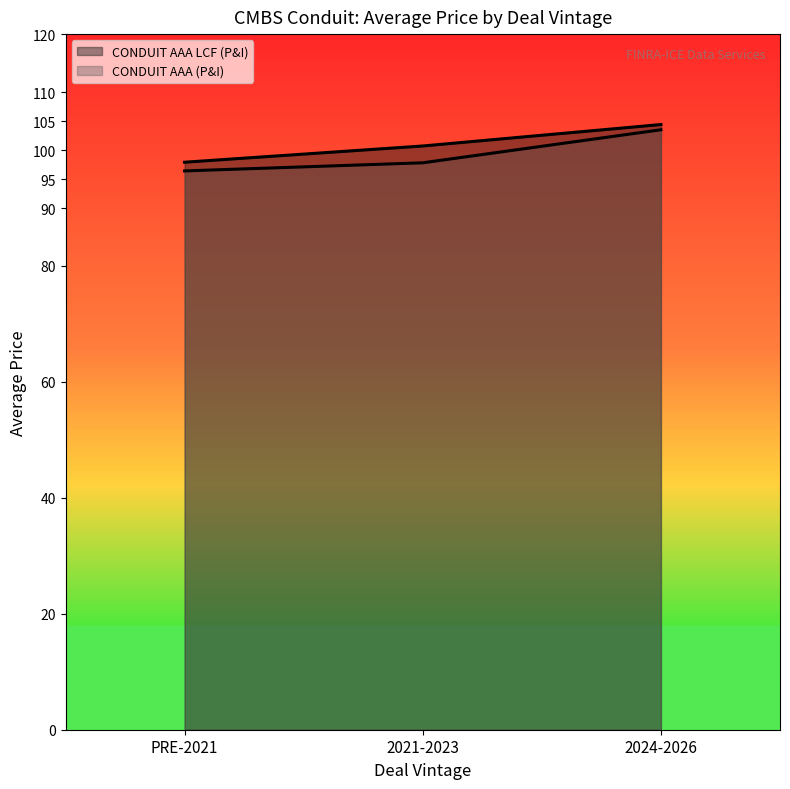

What is the difference between the maximum and minimum values in the CONDUIT AAA (P&I) series?

7.1